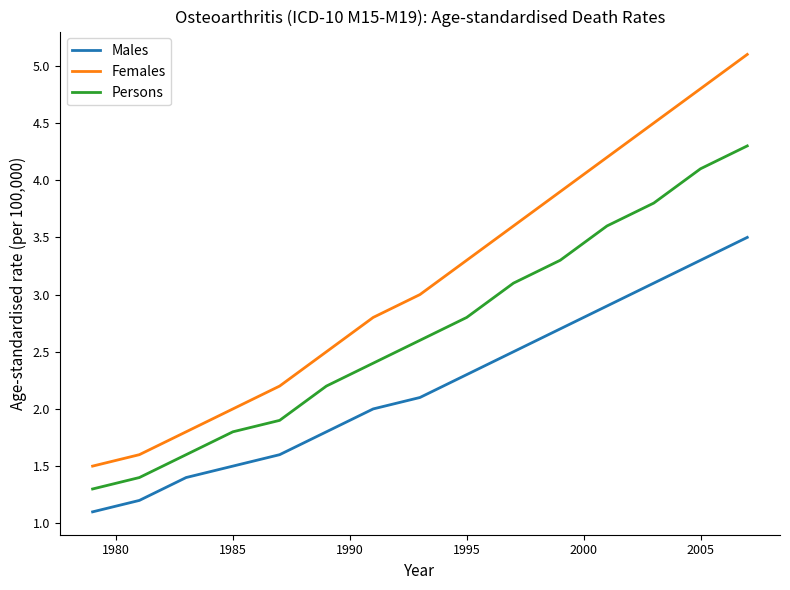

Reading left to right, what are all the values shown in this chart?

Males: 1.1	1.2	1.4	1.5	1.6	1.8	2.0	2.1	2.3	2.5	2.7	2.9	3.1	3.3	3.5
Females: 1.5	1.6	1.8	2.0	2.2	2.5	2.8	3.0	3.3	3.6	3.9	4.2	4.5	4.8	5.1
Persons: 1.3	1.4	1.6	1.8	1.9	2.2	2.4	2.6	2.8	3.1	3.3	3.6	3.8	4.1	4.3